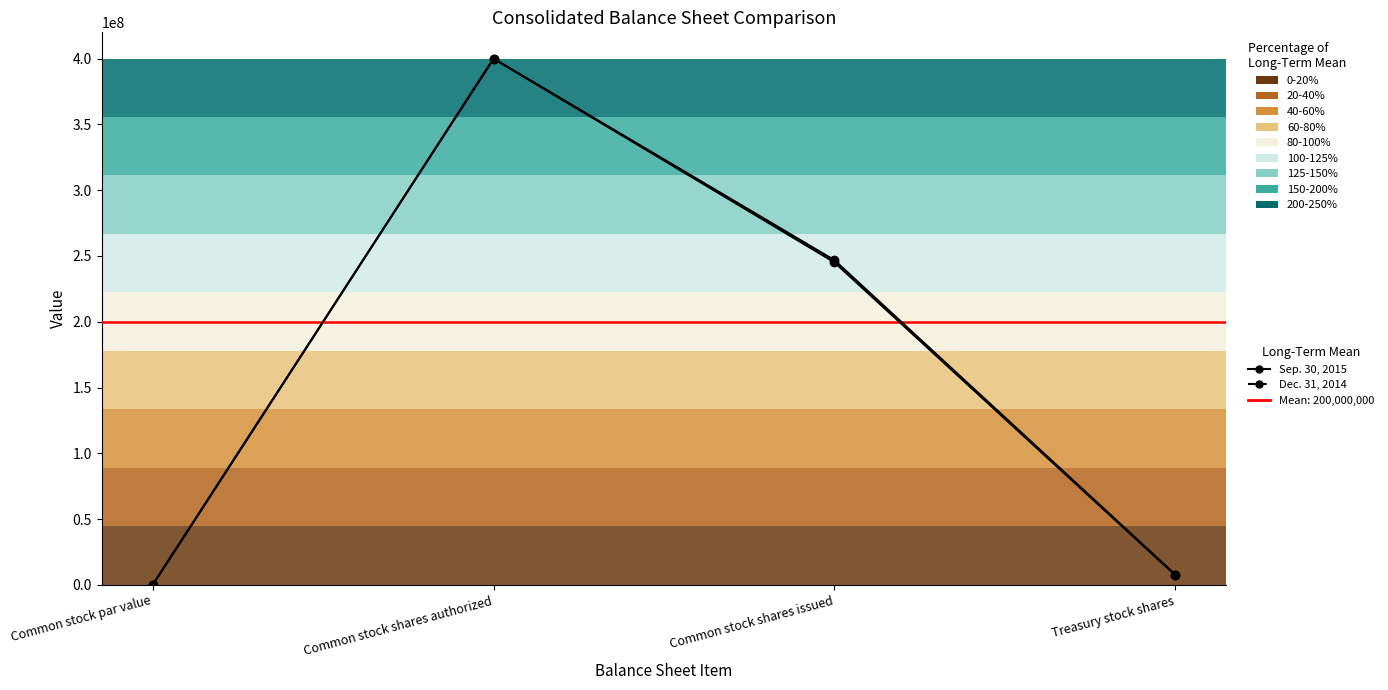

Reading left to right, list all the values displayed in this chart.

Sep. 30, 2015: 1	400000000	246774167	7810046
Dec. 31, 2014: 1	400000000	245209850	7400027